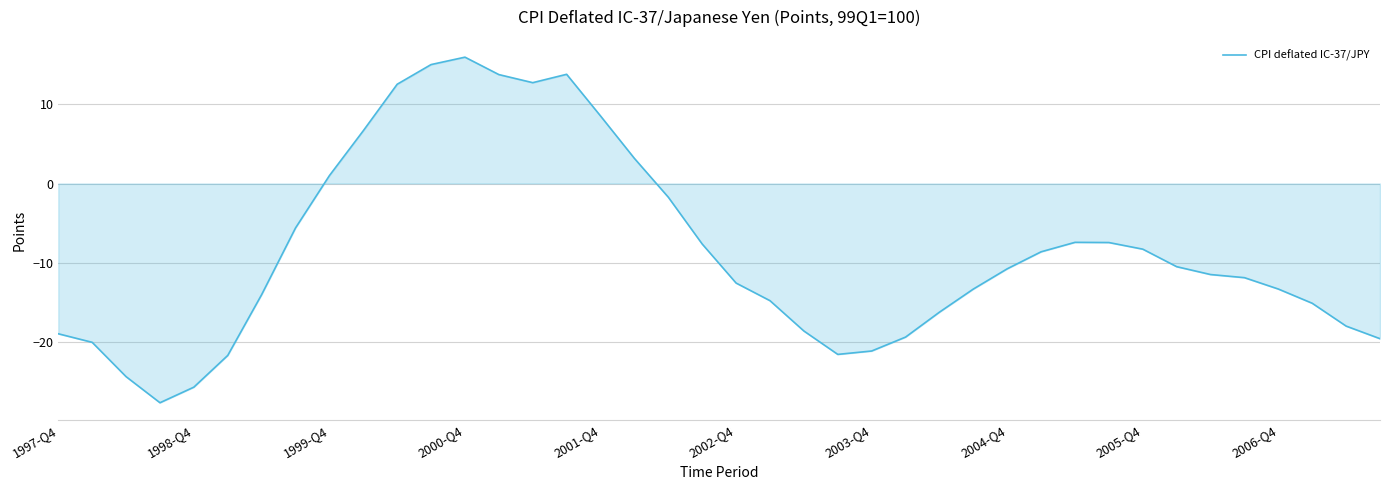

What is the greatest value displayed?

16.0